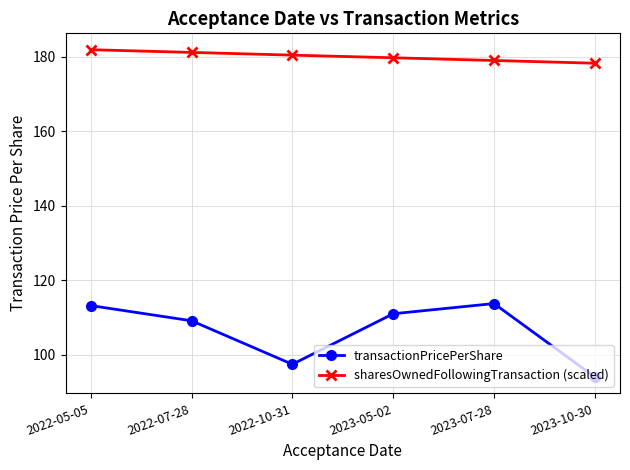

How many lines are shown in the chart?

2